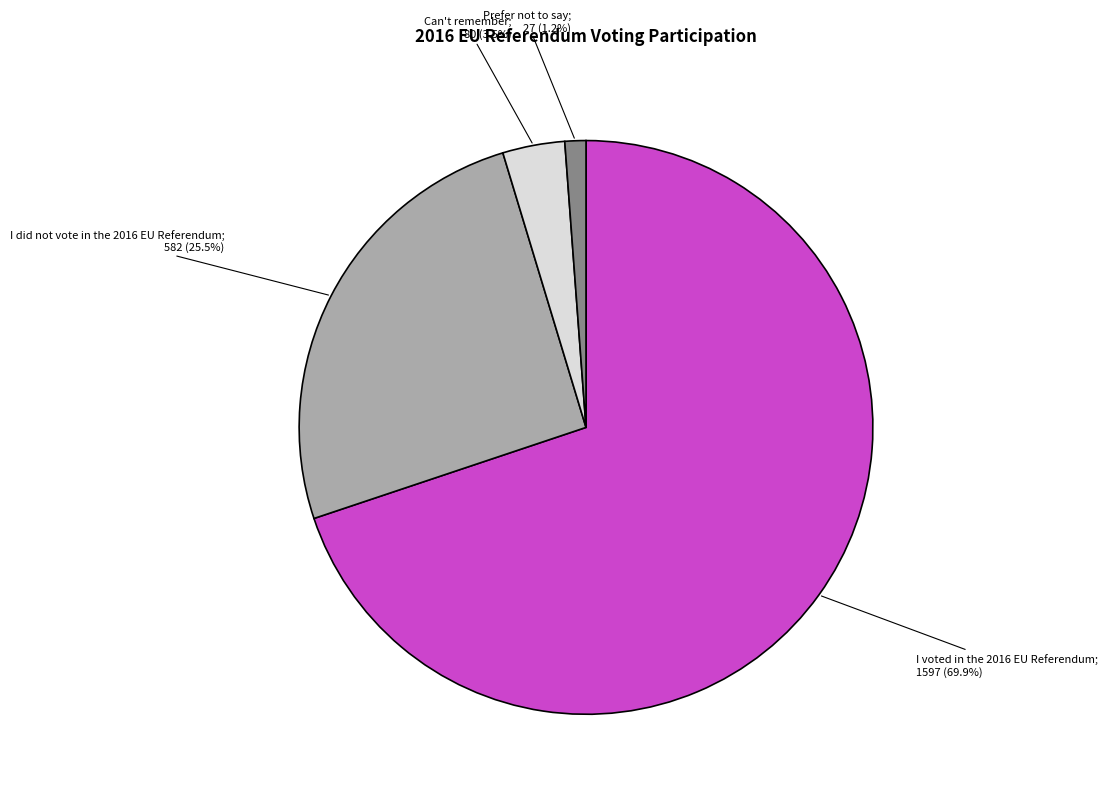

Is there any slice that represents more than half of the pie?

Yes